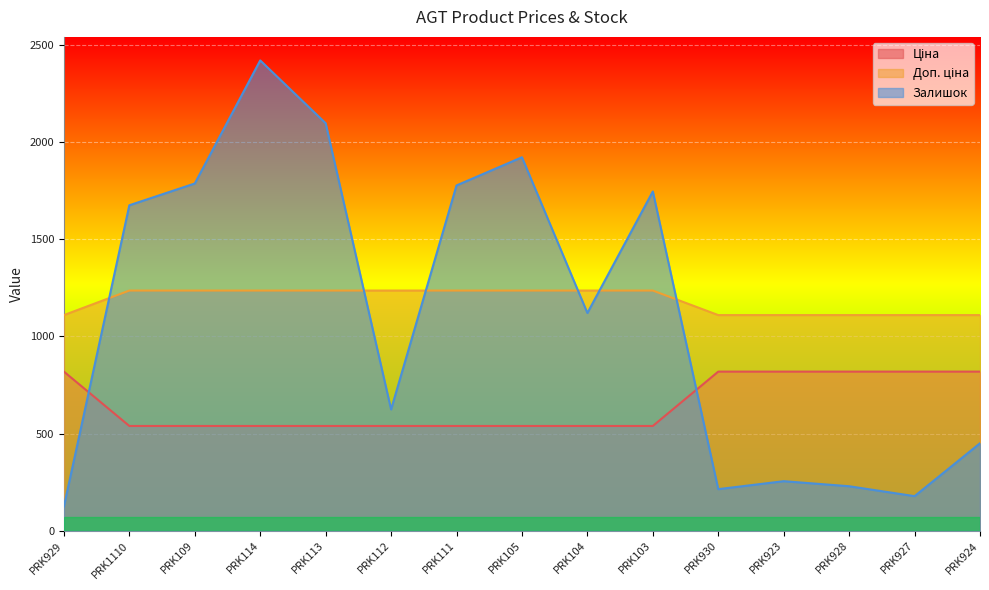

After their last crossing, which series has the higher values: Ціна or Залишок?

Ціна